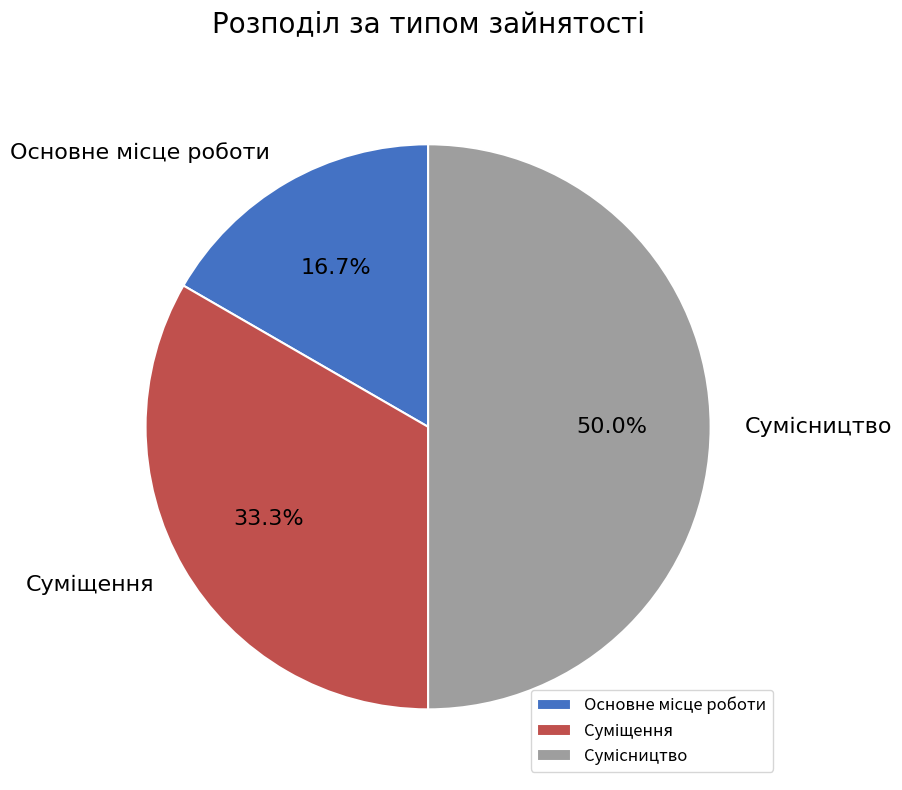

The Основне місце роботи slice represents 25% of the pie. True or false?

False